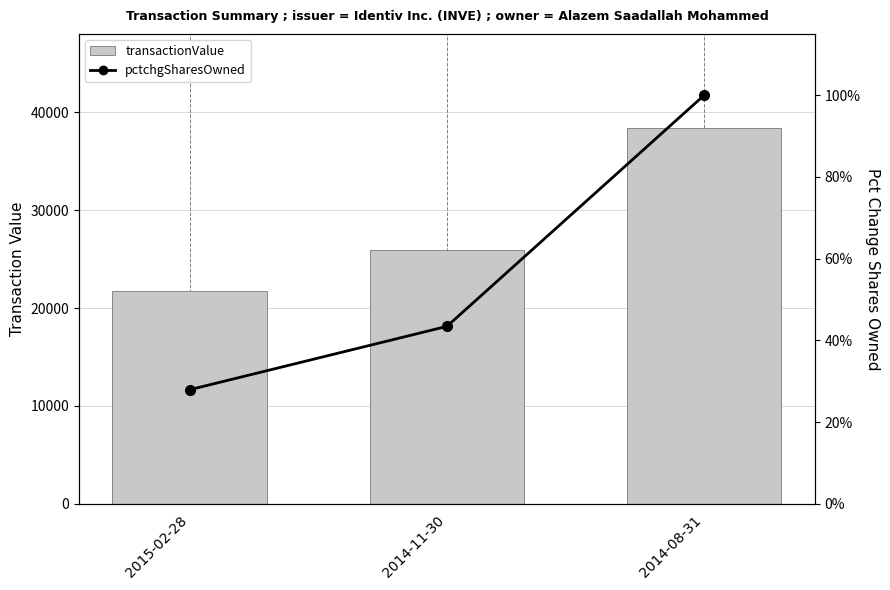

True or false: transactionValue has a value of 37214.2 at 2014-11-30.

False